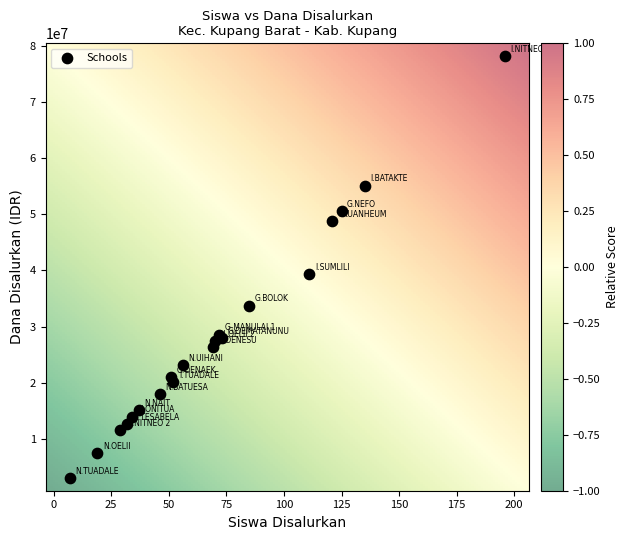

What Y value in the scatter plot is closest to 40612500?

39375000